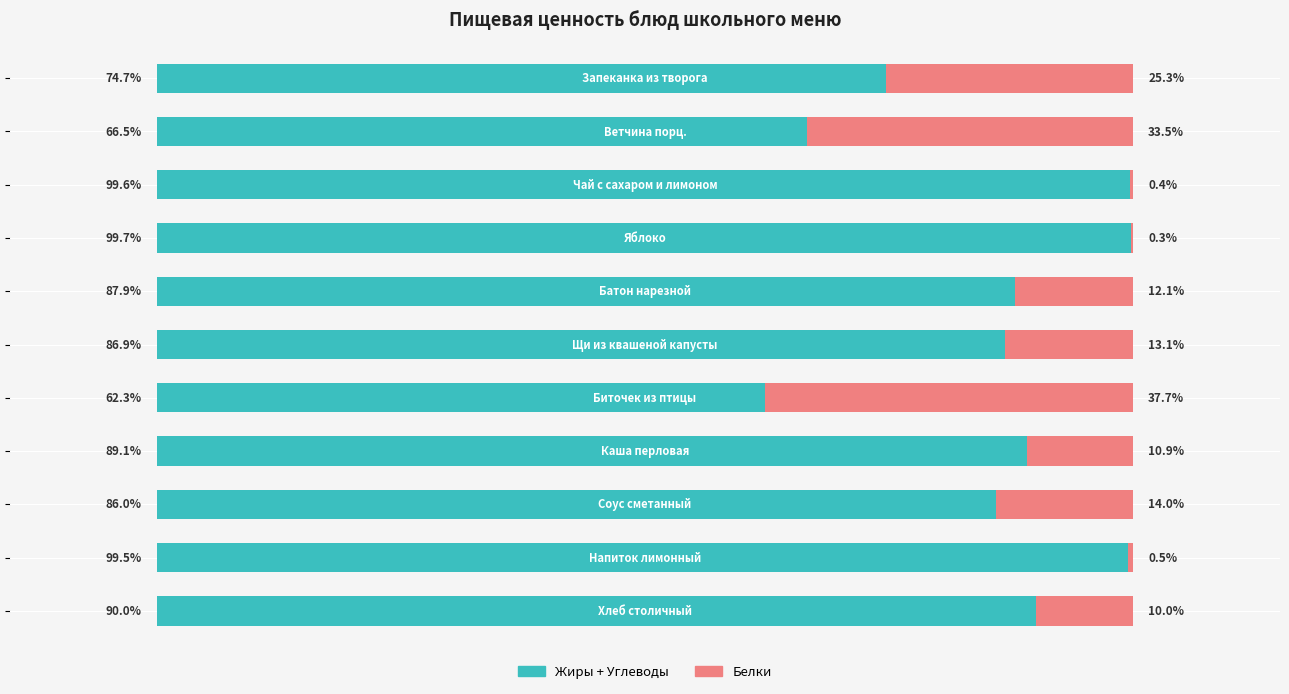

List the series in order of their overall mean, lowest first.

Белки, Жиры + Углеводы